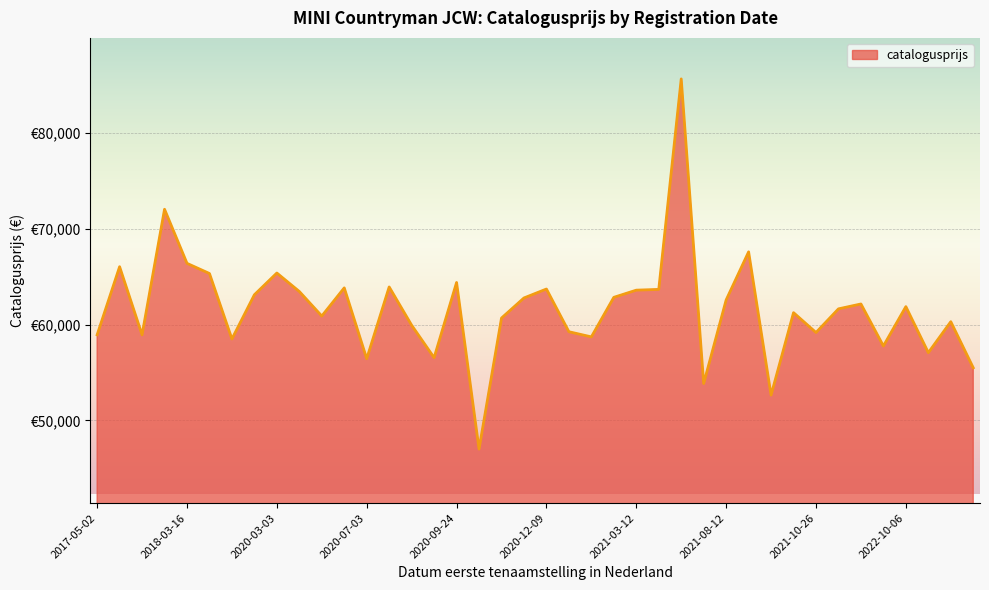

What is the minimum value shown in the chart?

47015